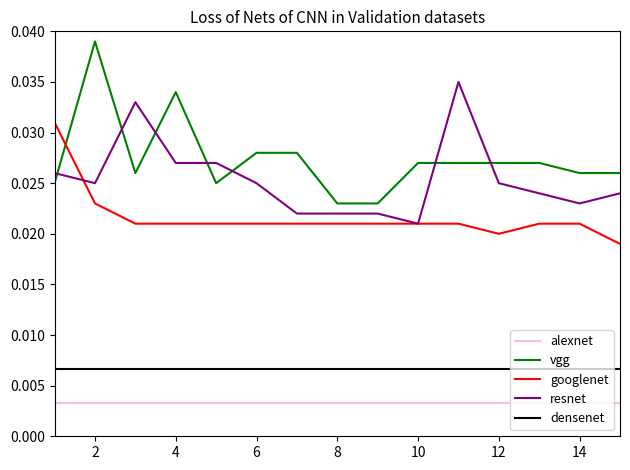

True or false: googlenet and alexnet cross at least once.

False